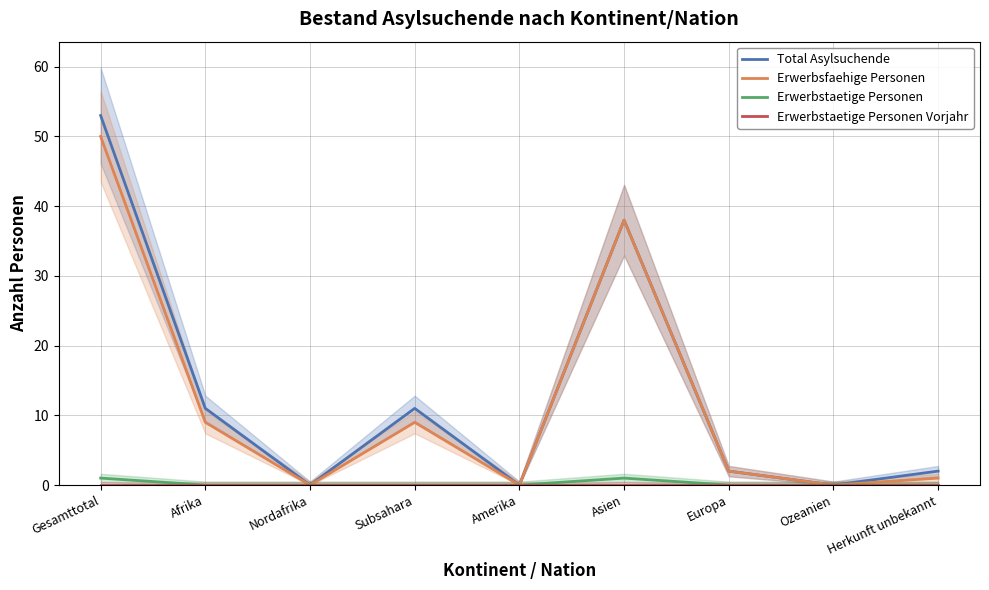

How many series are shown in this chart?

4